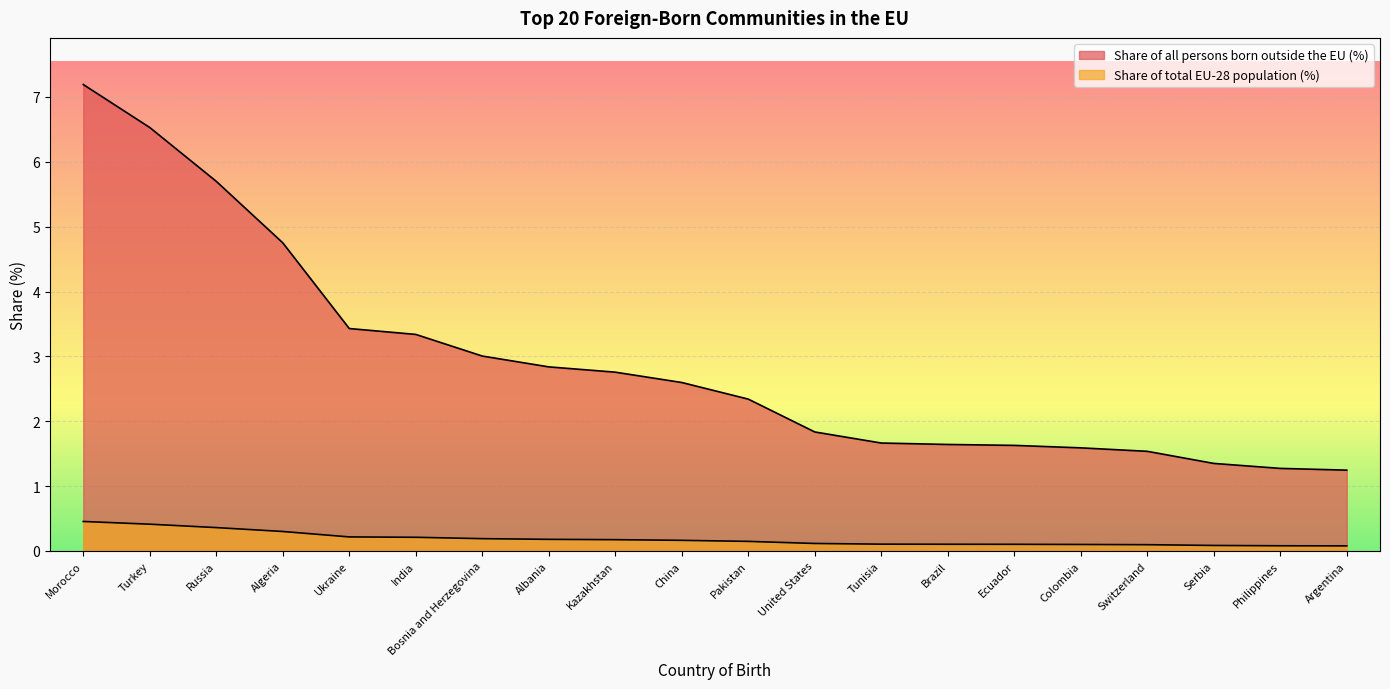

How many lines are shown in the chart?

2